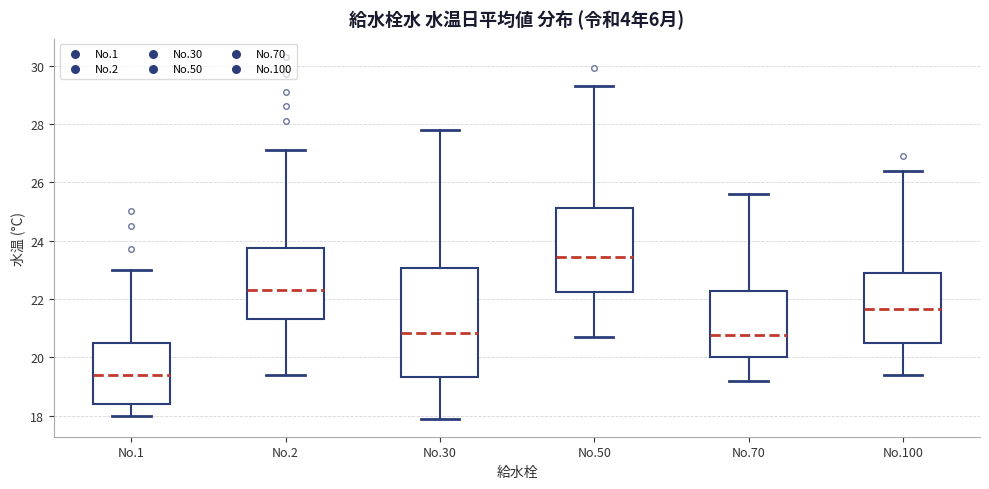

Which box's median line is the highest?

No.50